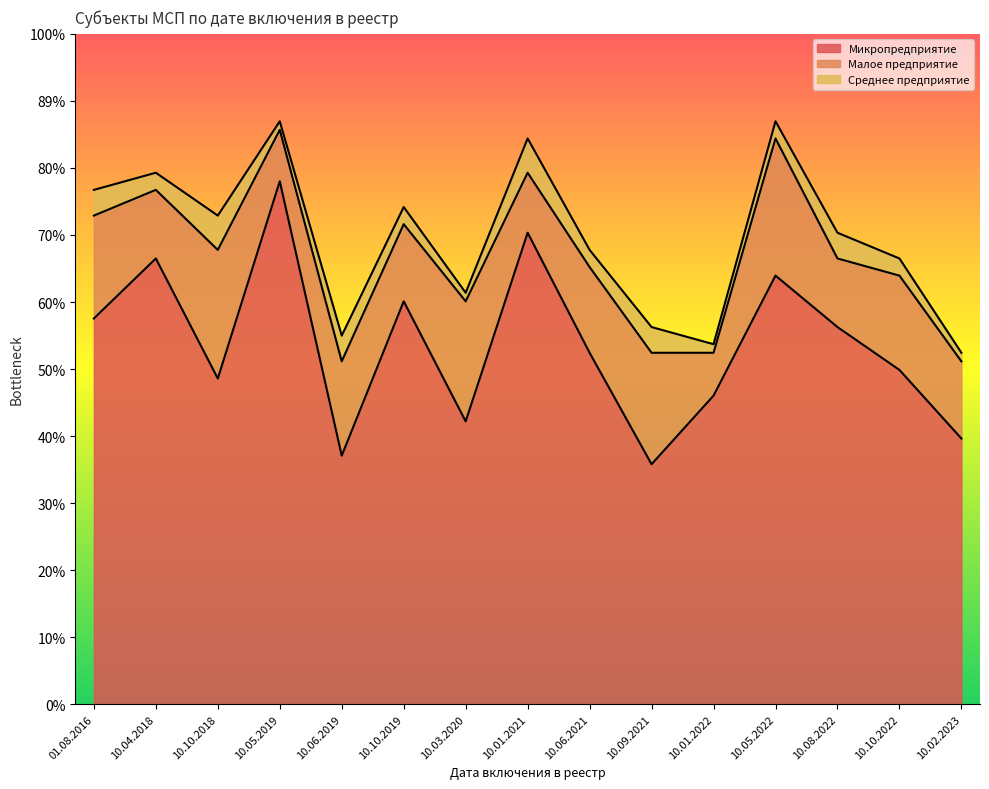

Does the chart have visible grid lines?

No